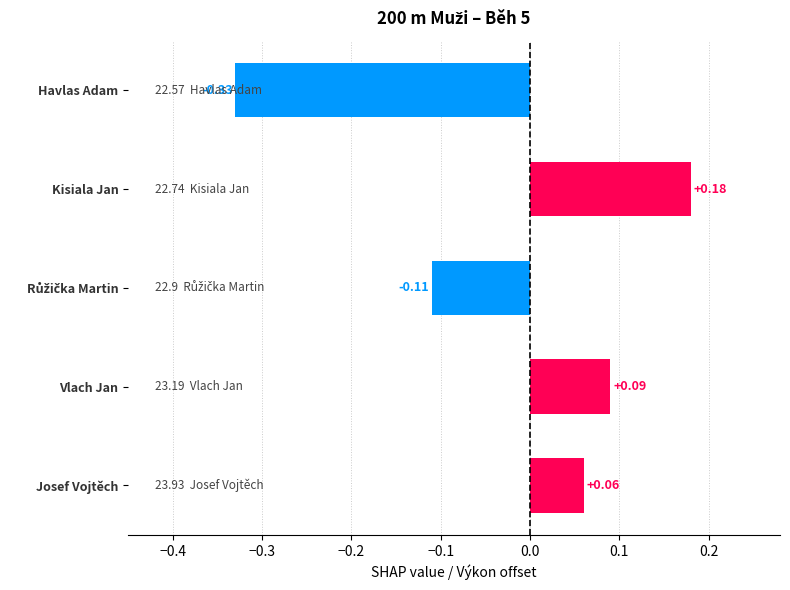

What is the change in value from Havlas Adam to Vlach Jan?

+0.4